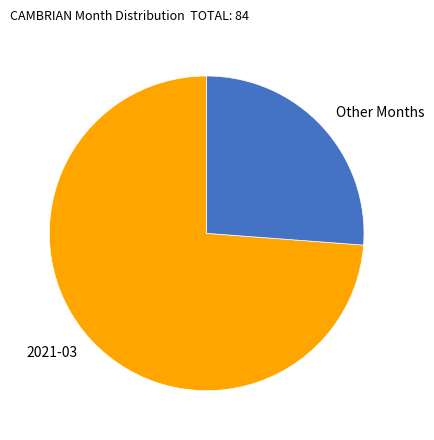

Rank the categories by value from lowest to highest.

Other Months, 2021-03